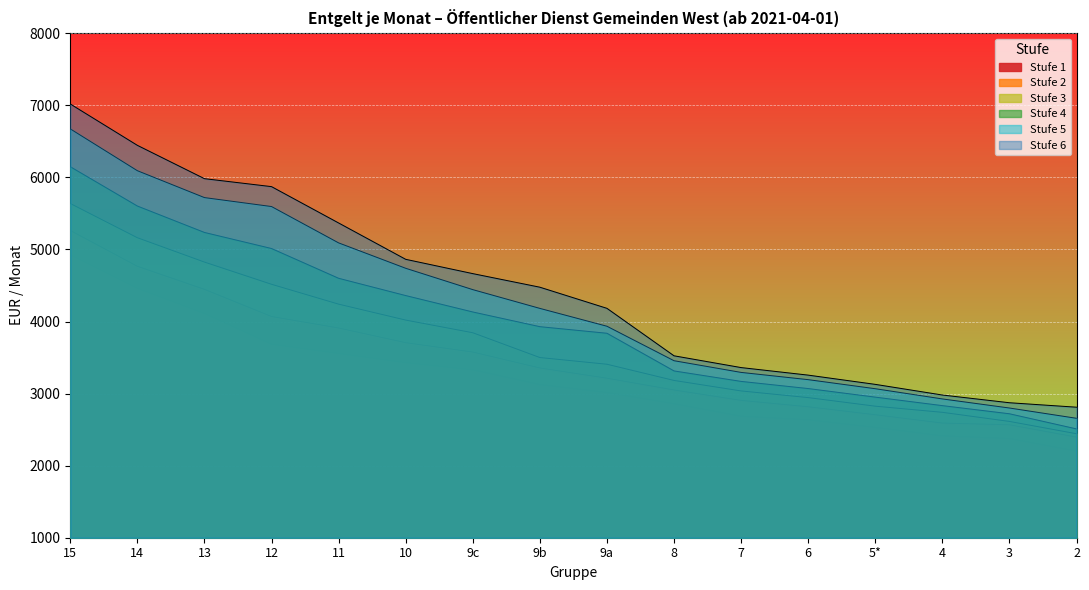

What are all the series names shown in the legend?

Stufe 1, Stufe 2, Stufe 3, Stufe 4, Stufe 5, Stufe 6